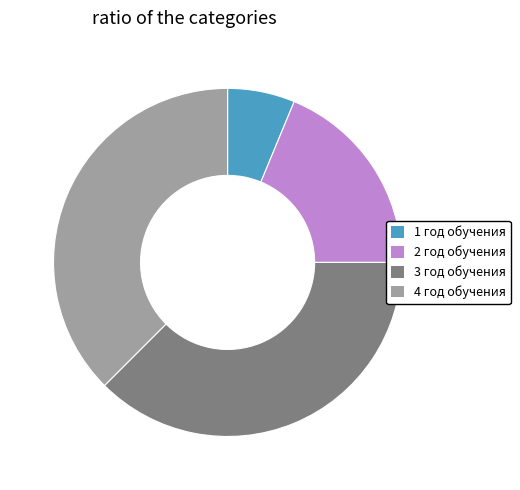

Which slice is the smallest?

1 год обучения